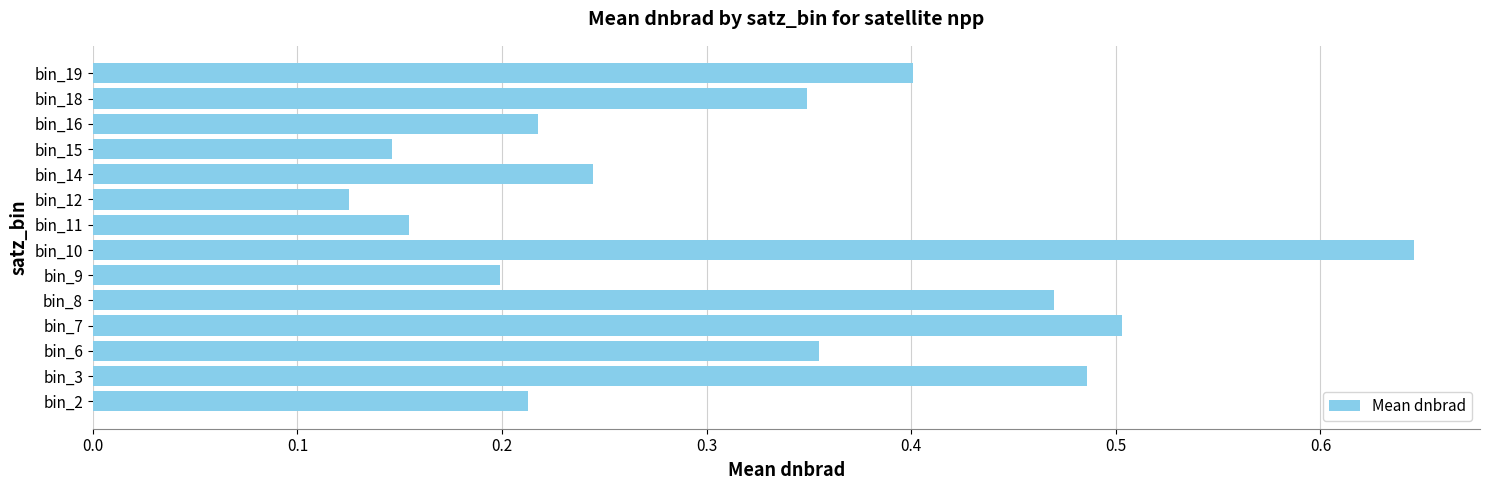

What is the change in value from bin_10 to bin_12?

-0.5